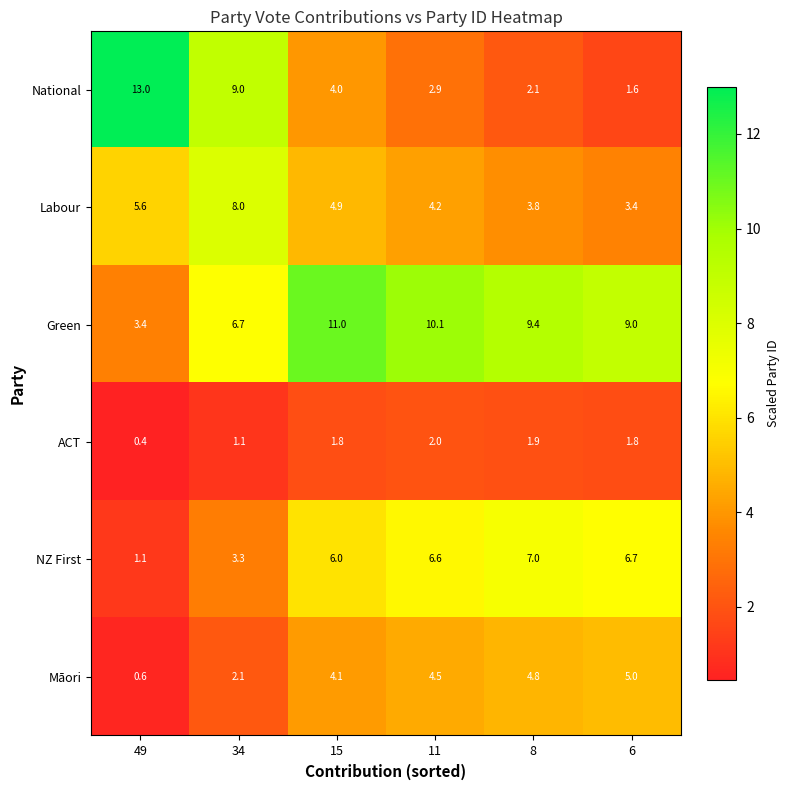

What is the total value across all series at 11?

30.3